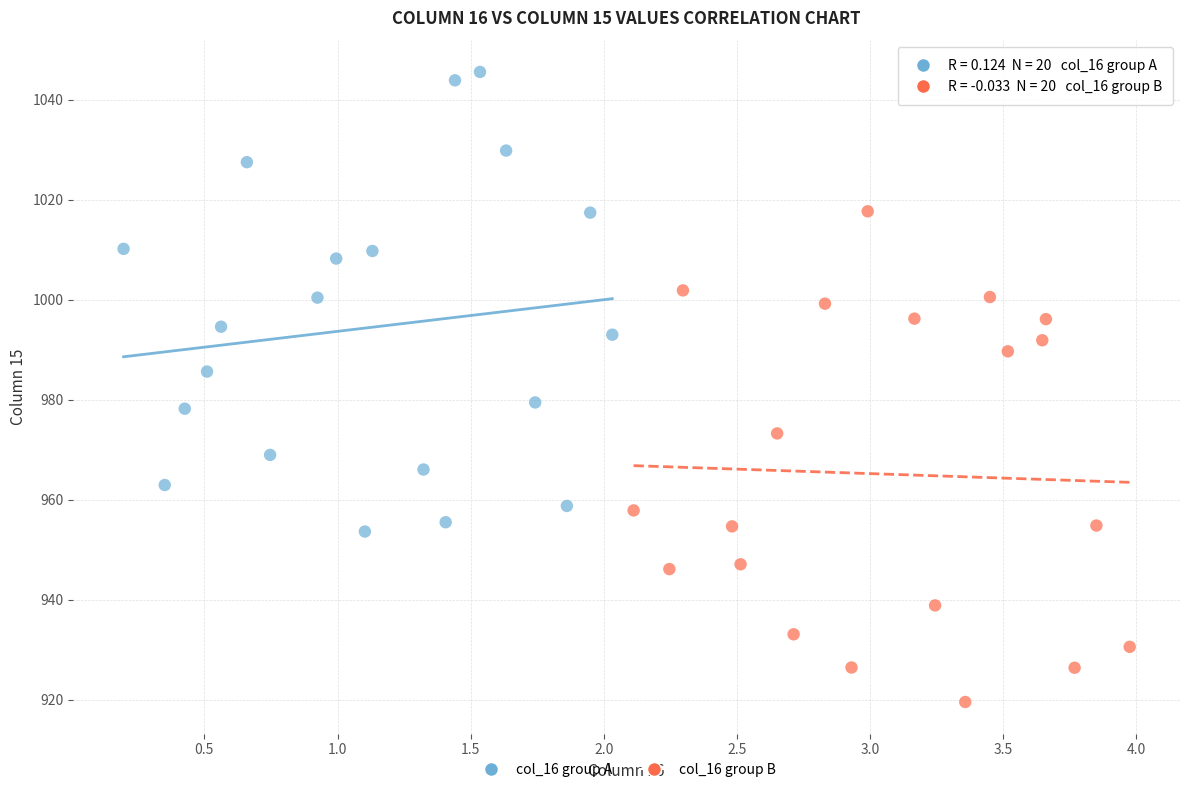

Which series contains the highest Y value?

col_16 group A